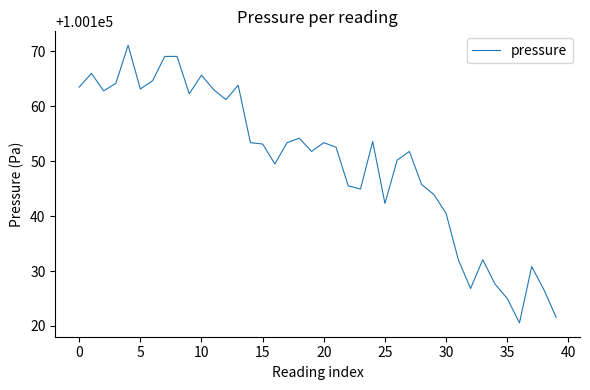

What is the smallest value displayed?

100120.6